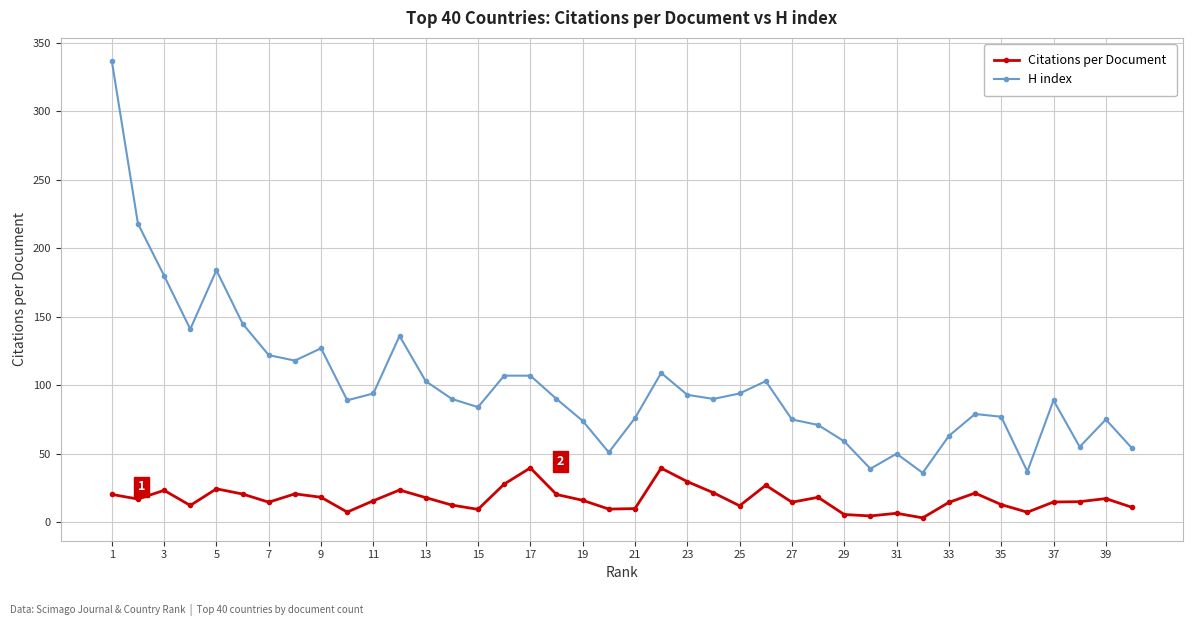

What is the highest value of the H index series?

337.0